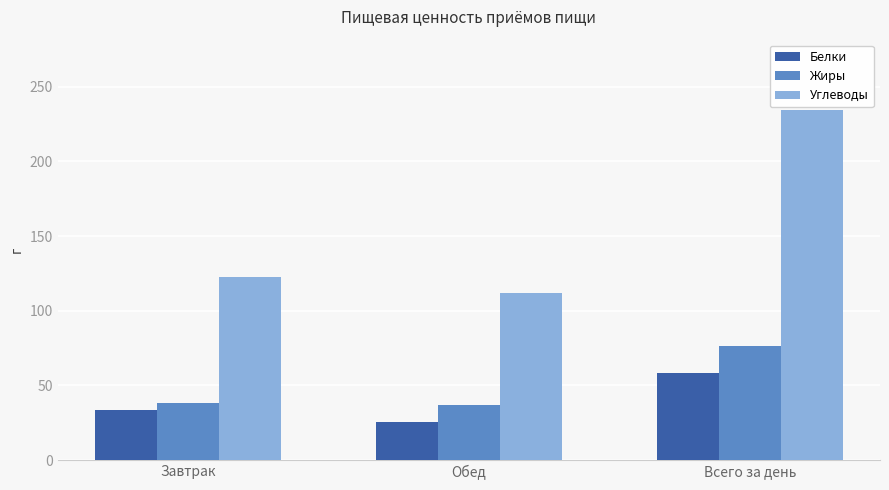

How many groups of bars are there?

3